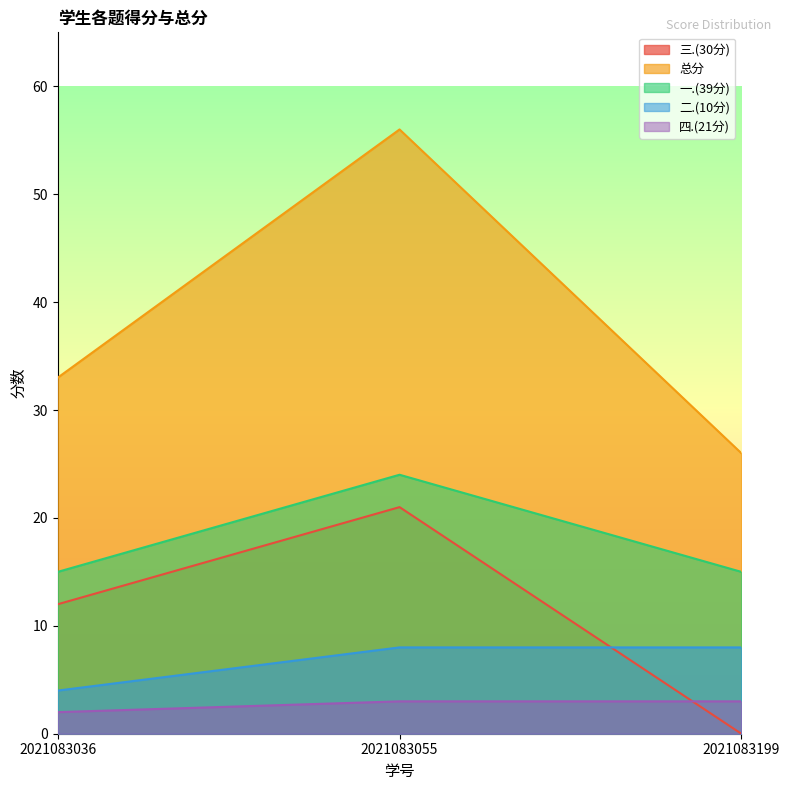

Count the 总分 values in the range 26 to 56.

3